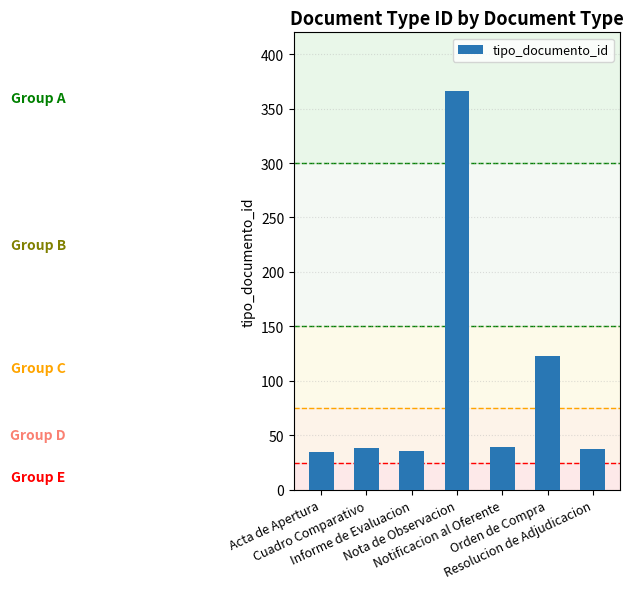

What is the smallest value displayed?

35